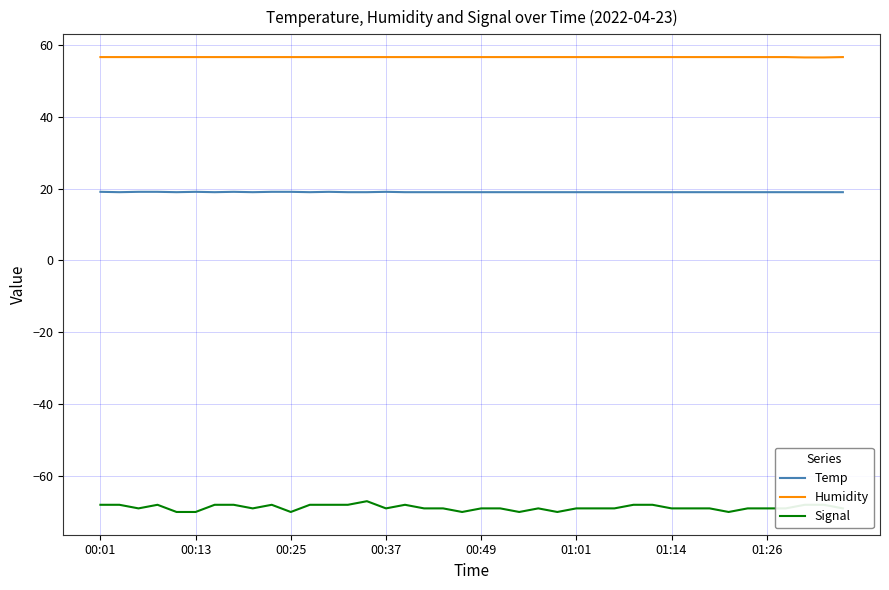

What is the minimum value for Temp?

19.0